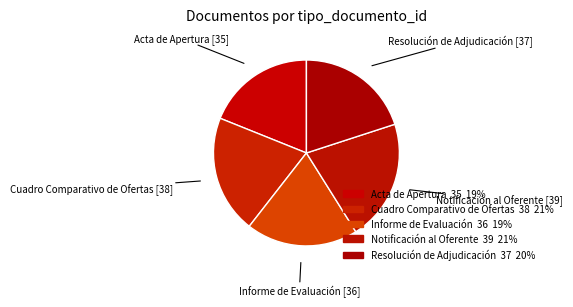

How many segments does this pie chart have?

5